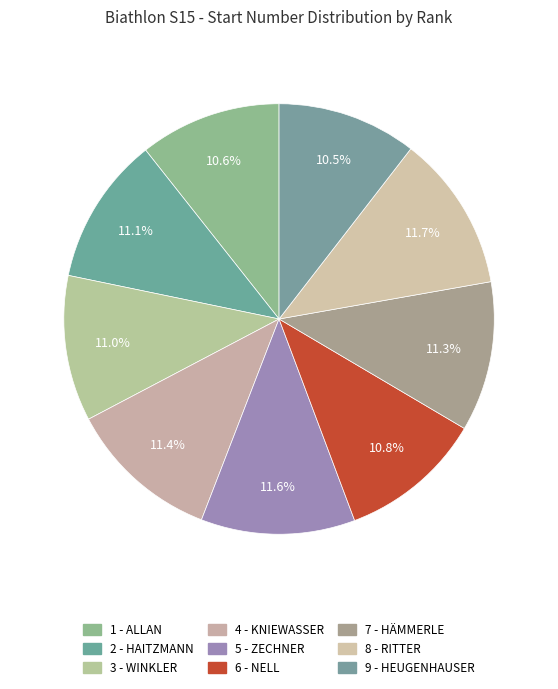

Does 2 - HAITZMANN represent more than half of the total?

No